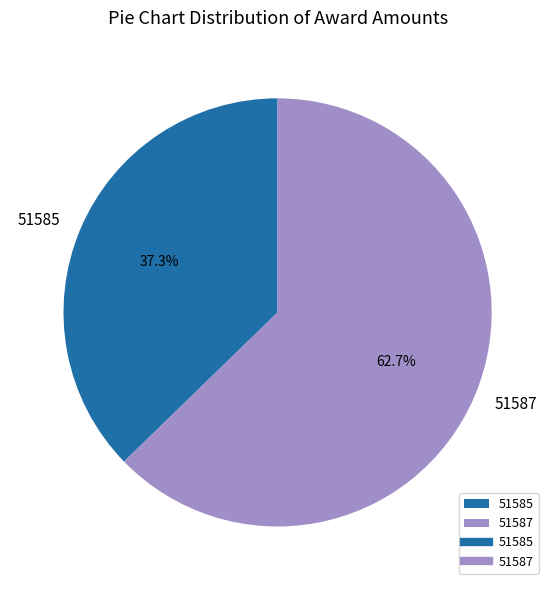

Rank the categories by value from highest to lowest.

51587, 51585